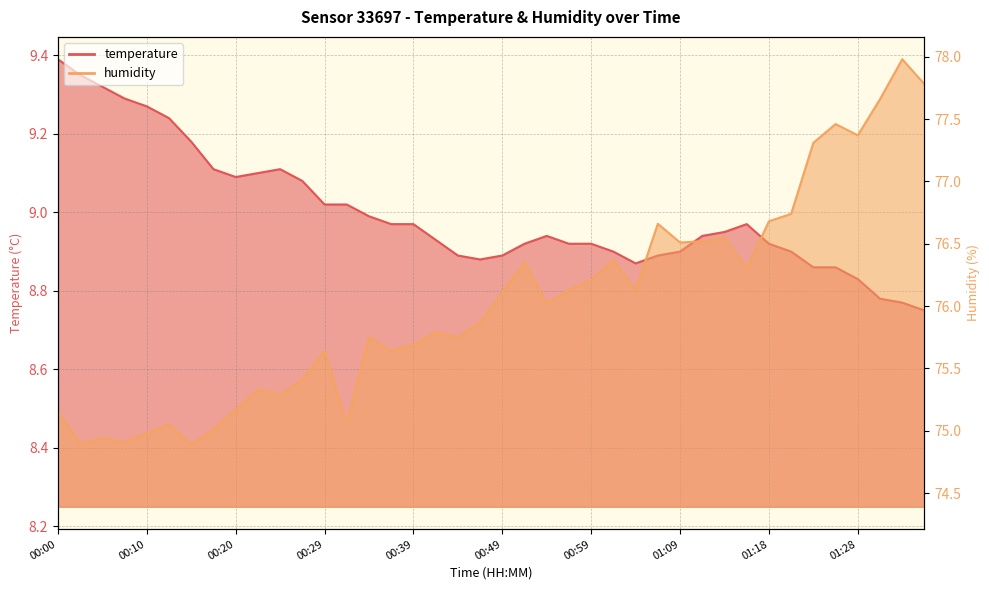

List the labels in order of temperature value, smallest first.

01:36, 01:33, 01:31, 01:28, 01:23, 01:26, 01:04, 00:47, 00:44, 00:49, 01:06, 01:01, 01:09, 01:21, 00:51, 00:56, 00:59, 01:18, 00:42, 00:54, 01:11, 01:14, 00:37, 00:39, 01:16, 00:34, 00:29, 00:32, 00:27, 00:20, 00:22, 00:17, 00:25, 00:15, 00:12, 00:10, 00:07, 00:05, 00:02, 00:00